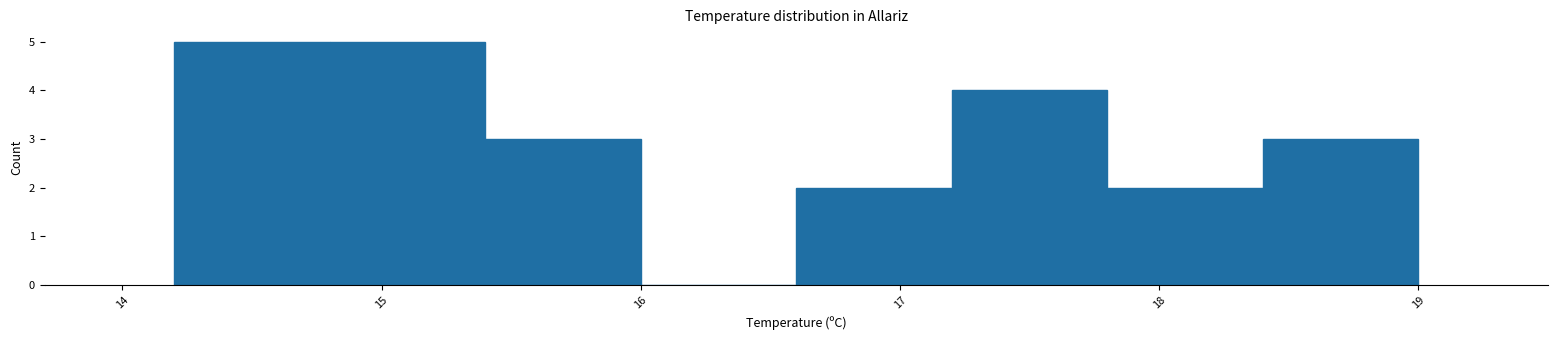

Reading left to right, list every bar in this chart as the range it spans on the x-axis followed by its height. The values are not printed on the chart, so give them approximately, as read against the axis.

14.2 to 14.8: 5
14.8 to 15.4: 5
15.4 to 16.0: 3
16.0 to 16.6: 0
16.6 to 17.2: 2
17.2 to 17.8: 4
17.8 to 18.4: 2
18.4 to 19.0: 3